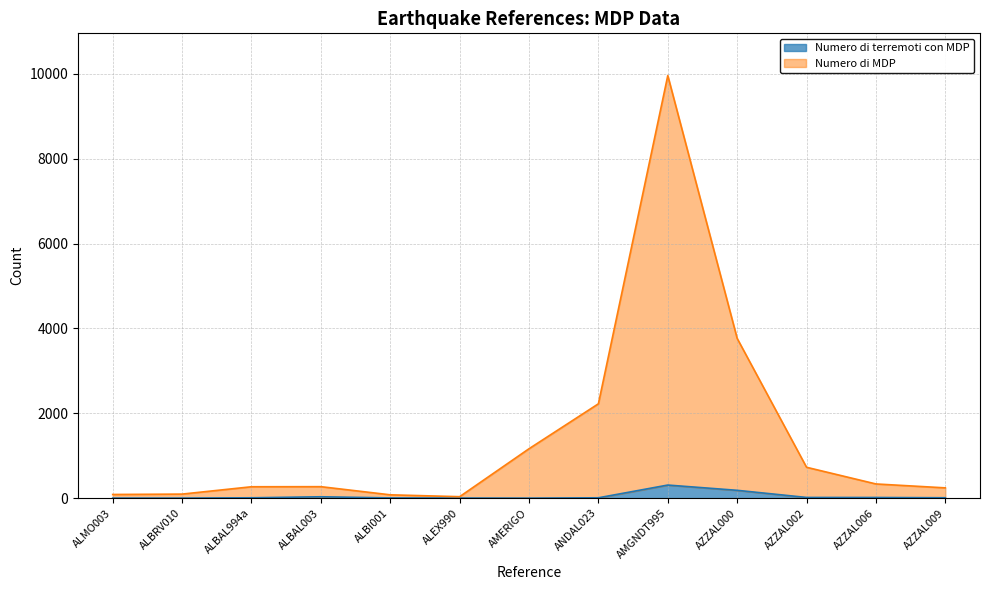

Which series has the largest range (max minus min)?

Numero di MDP